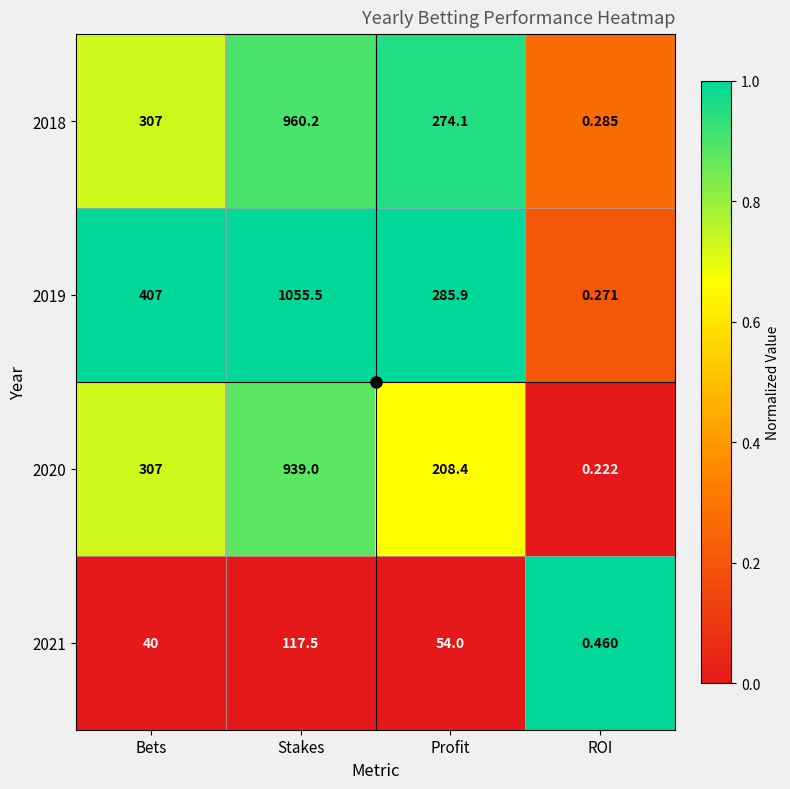

Which category has the highest value across all series?

Stakes